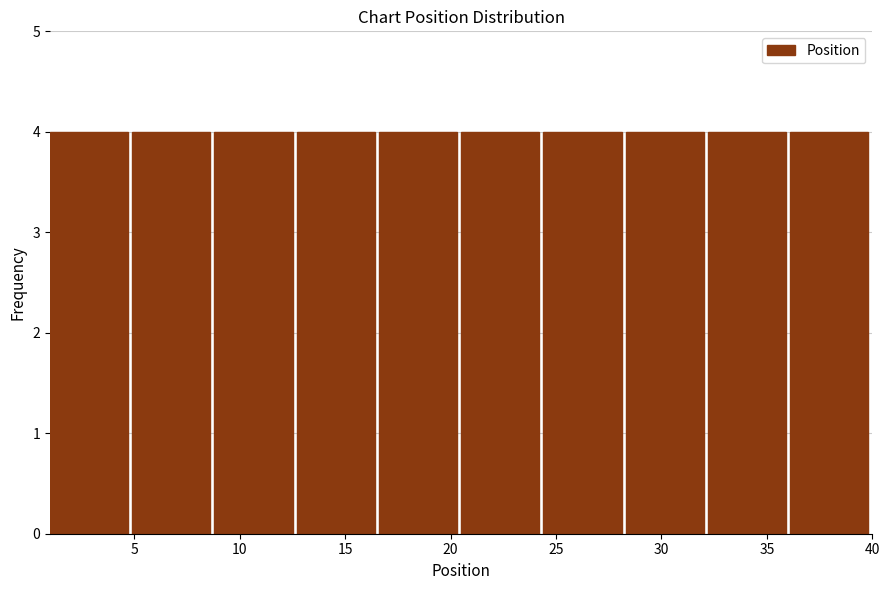

How tall is the bar that spans 8.8 to 12.7 on the x-axis? Neither the bar edges nor the heights are printed on the chart, so give them approximately, as read against the axes.

4